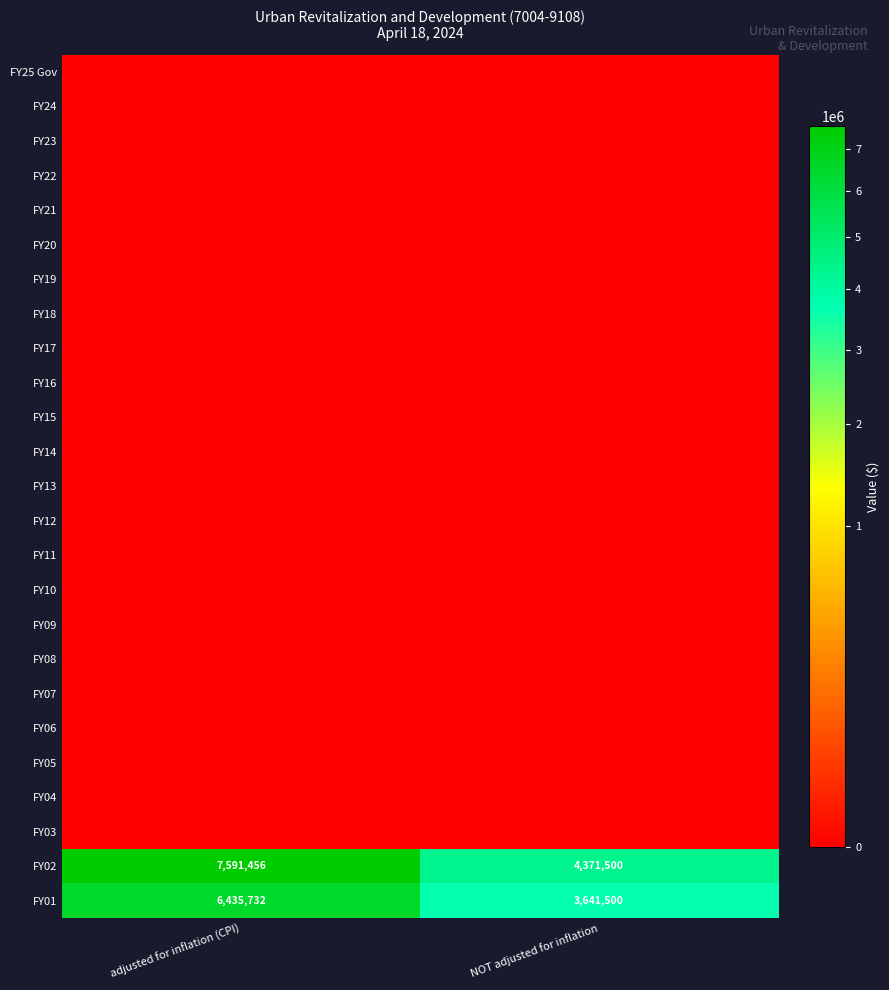

At how many categories does at least one series exceed 4233881?

2